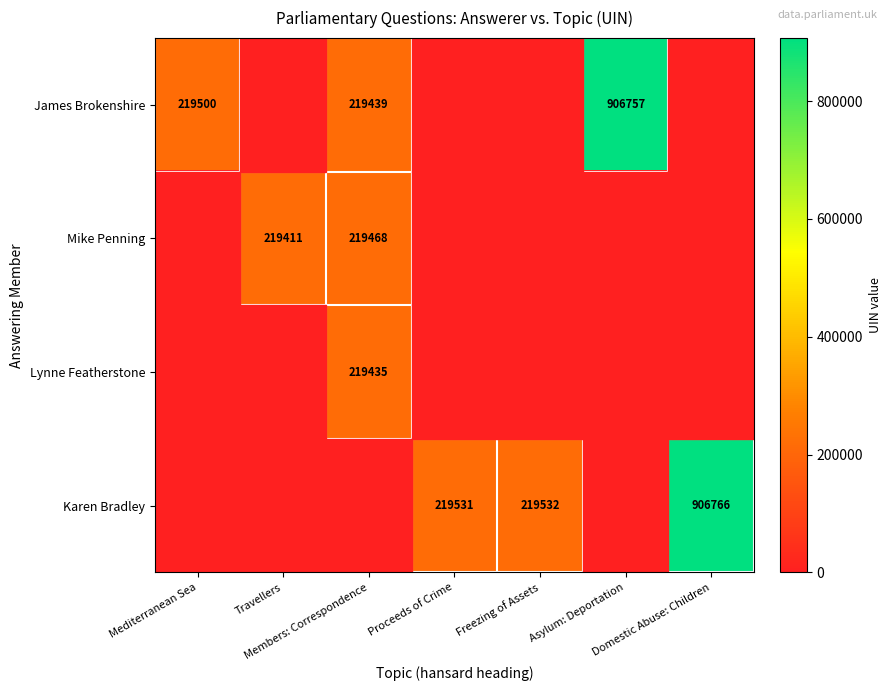

Count the number of categories in the chart.

7